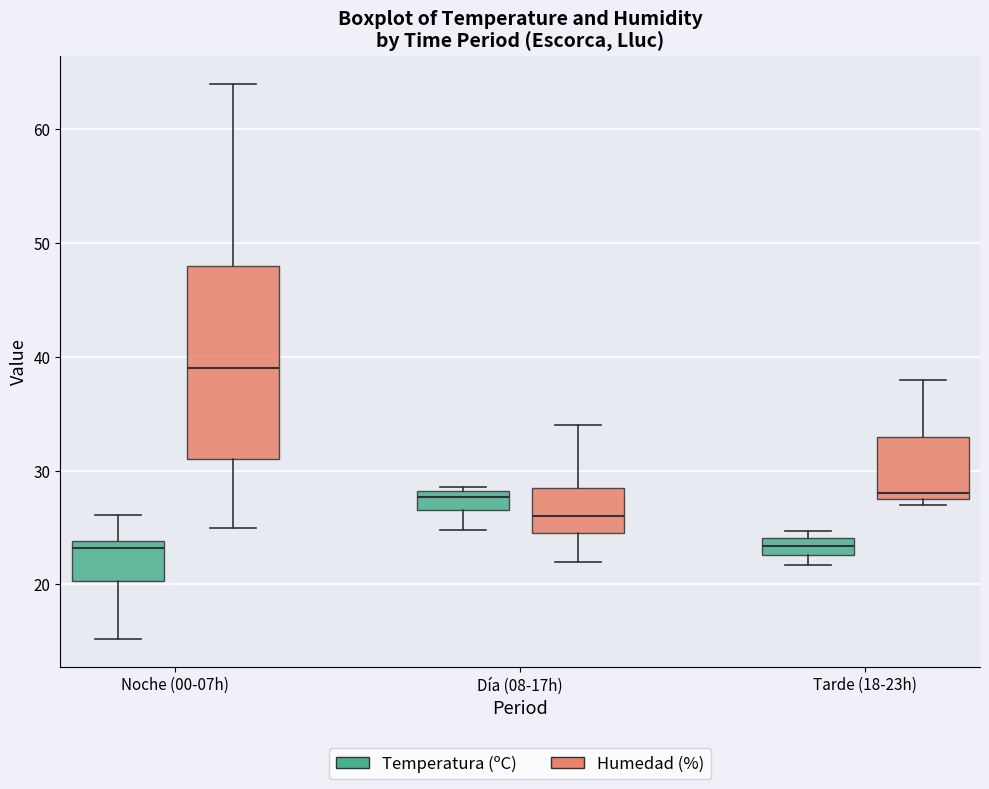

Reading left to right, transcribe this box plot: for each box, give where its median line is, the range the box spans, and where its two whiskers end, as read against the y-axis. The values are not printed on the chart, so give them approximately, as read against the axis.

Noche (00-07h) (Temperatura (ºC)): median 23, box 20 to 24, whiskers 15 to 26
Noche (00-07h) (Humedad (%)): median 39, box 31 to 48, whiskers 25 to 64
Día (08-17h) (Temperatura (ºC)): median 28 (just below the box's upper edge), box 27 to 28, whiskers 25 to 29
Día (08-17h) (Humedad (%)): median 26, box 25 to 29, whiskers 22 to 34
Tarde (18-23h) (Temperatura (ºC)): median 23 (inside the box), box 23 to 24, whiskers 22 to 25
Tarde (18-23h) (Humedad (%)): median 28 (just above the box's lower edge), box 28 to 33, whiskers 27 to 38